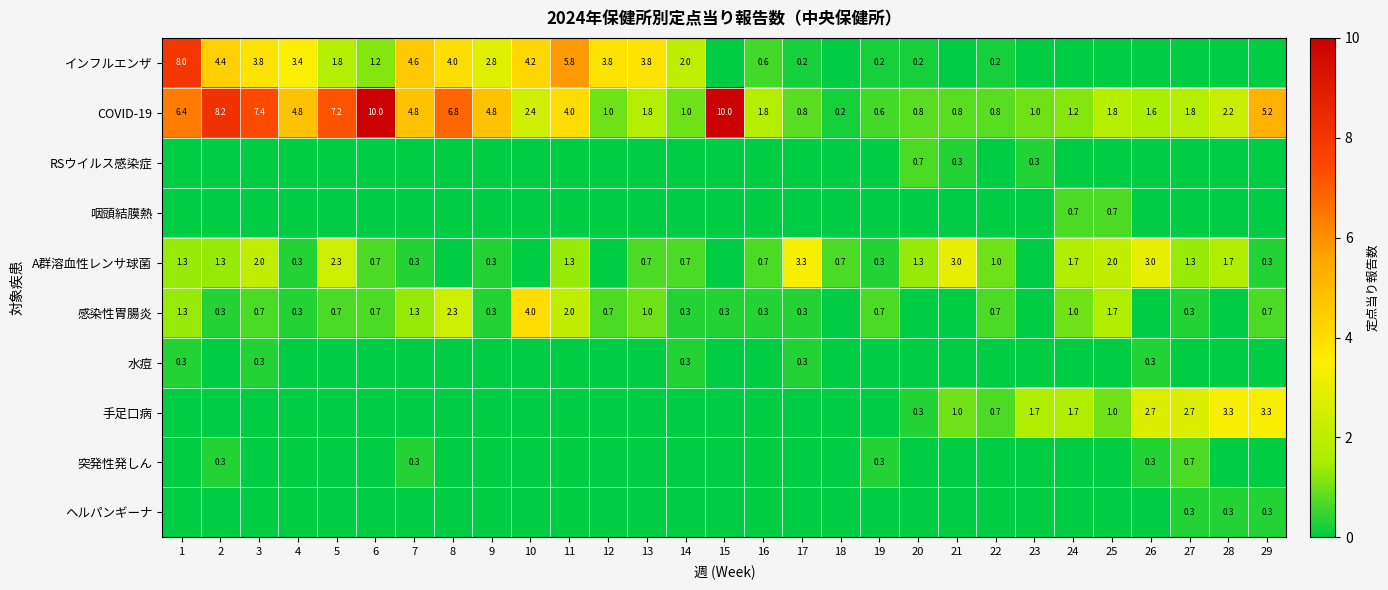

At which category is the sum across all series the highest?

1